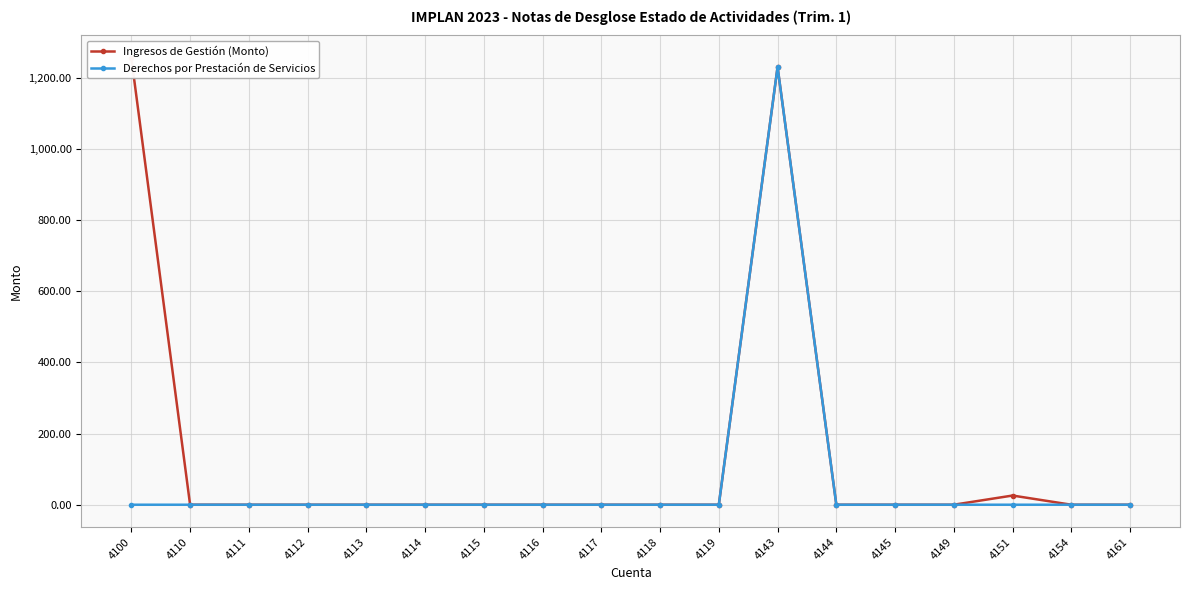

Rank the series by their average value, from highest to lowest.

Ingresos de Gestión (Monto), Derechos por Prestación de Servicios